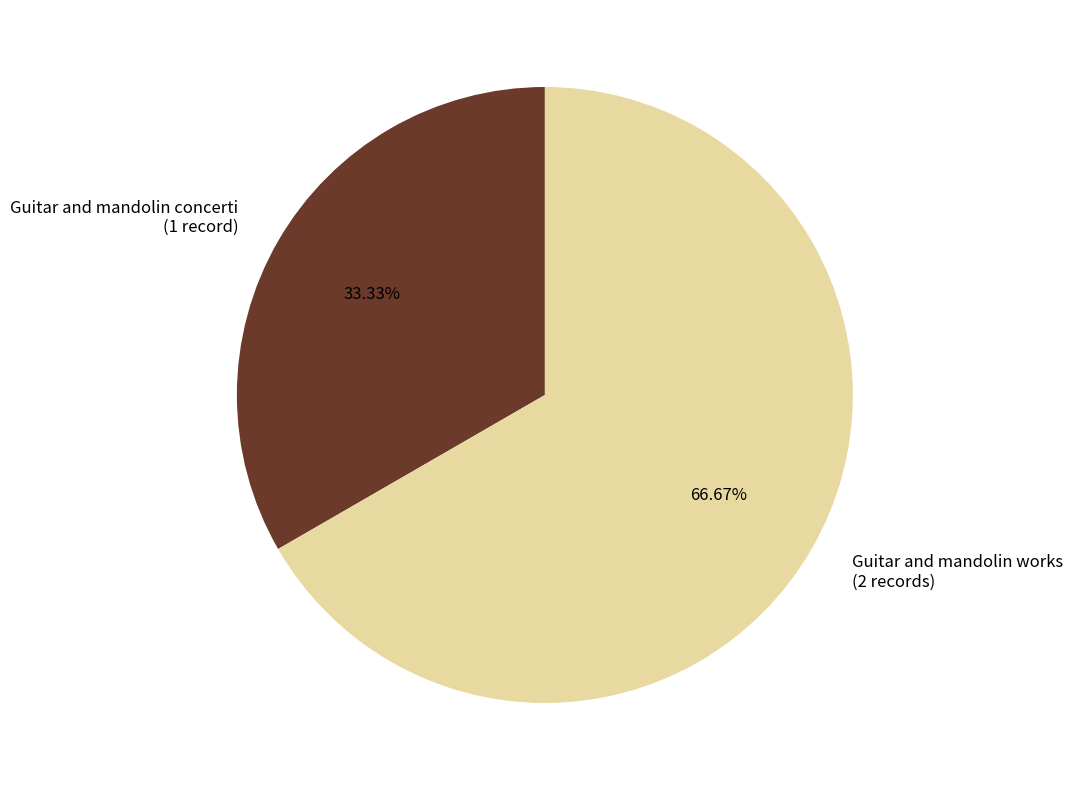

To the nearest percent, what percentage of the pie is Guitar and mandolin concerti?

33%